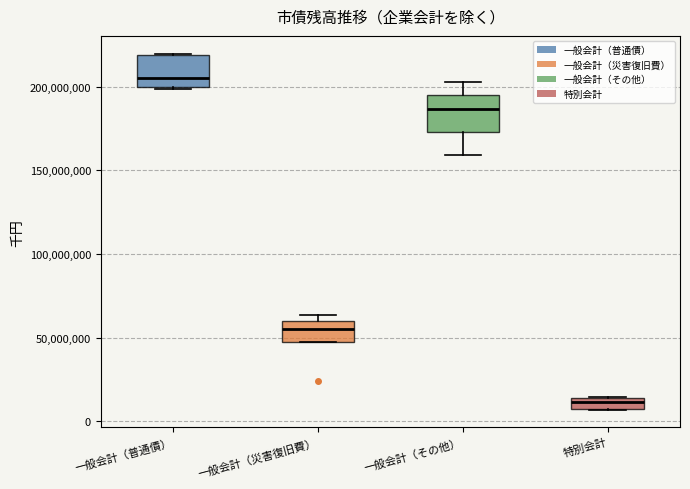

Which box has the highest median line?

一般会計（普通債）